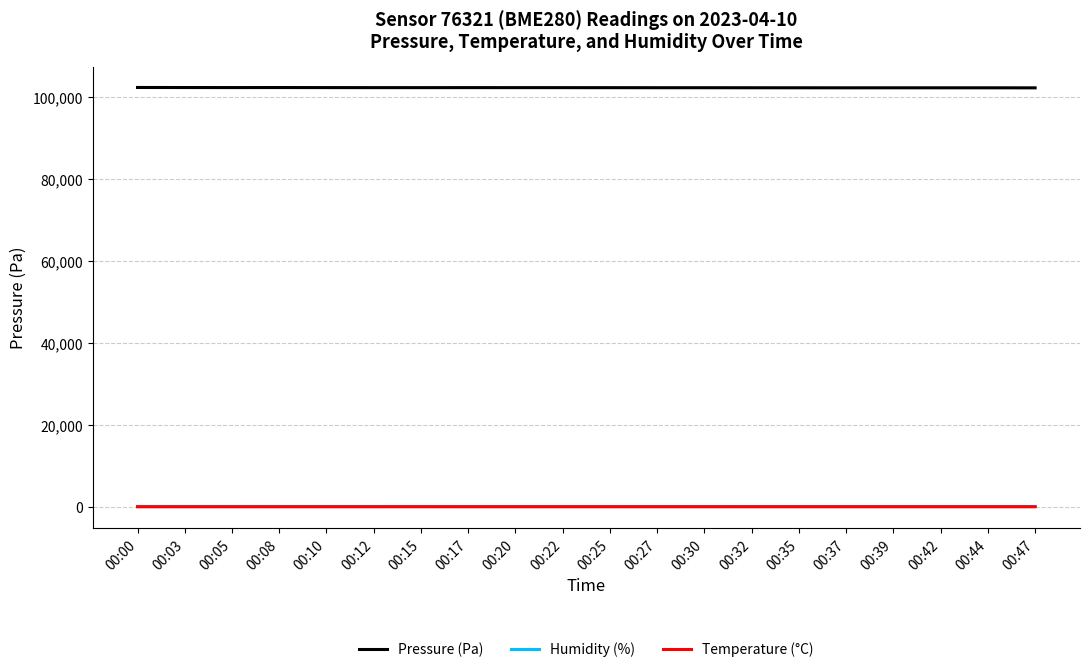

What is the difference between the maximum and second lowest values in the Temperature (°C) series?

1.9